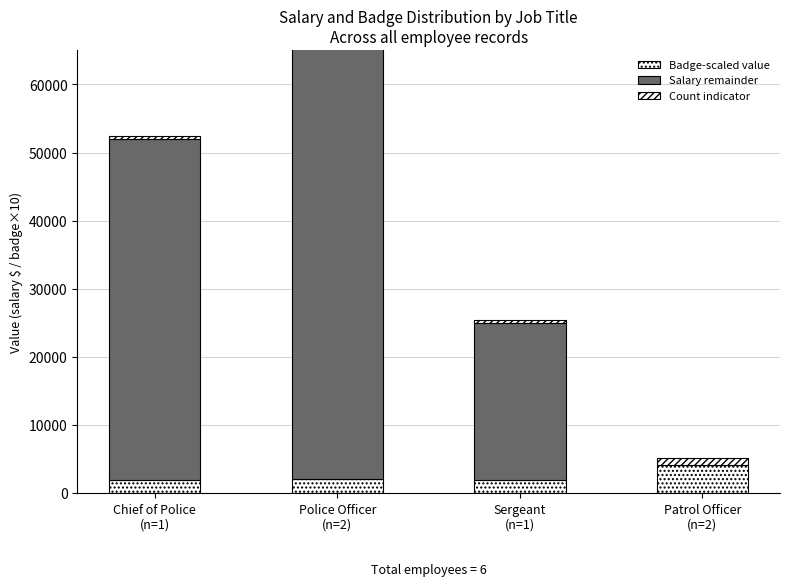

The value of Count indicator at Chief of Police
(n=1) is 114. True or false?

False